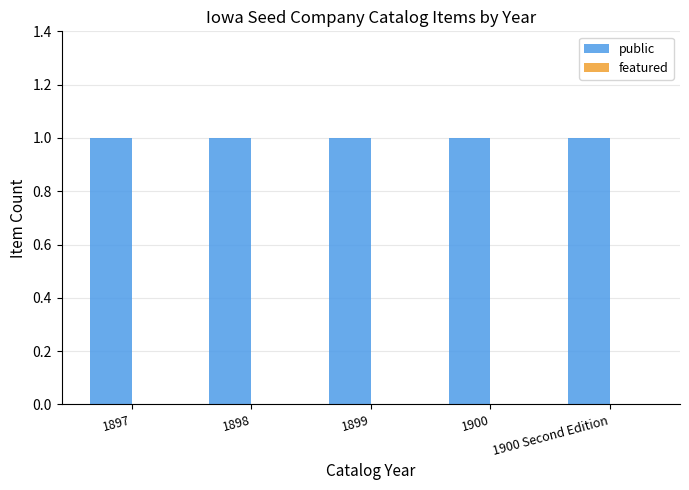

How many bars are there in total?

10